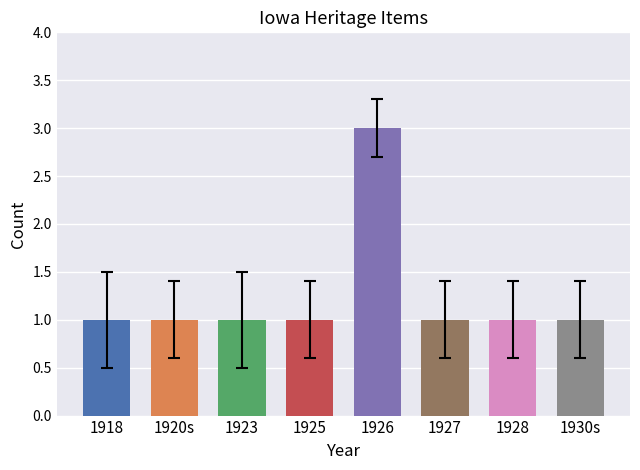

How many values are between 1 and 2?

7